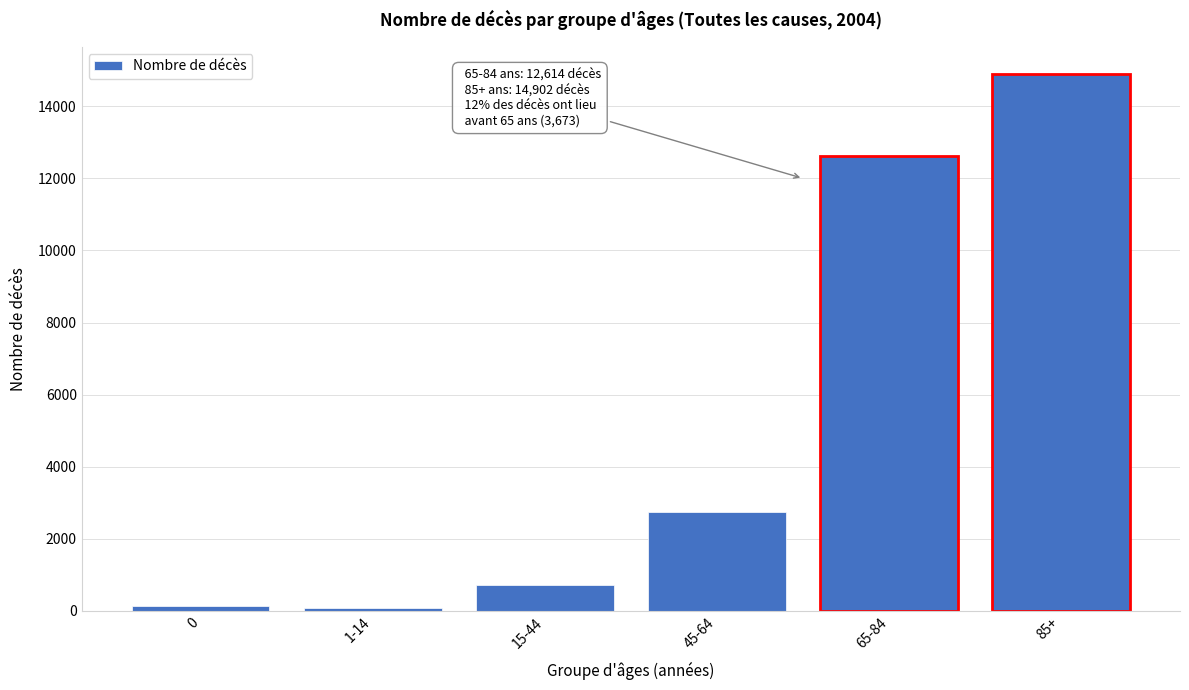

The chart shows a value of 128 at 0. True or false?

True